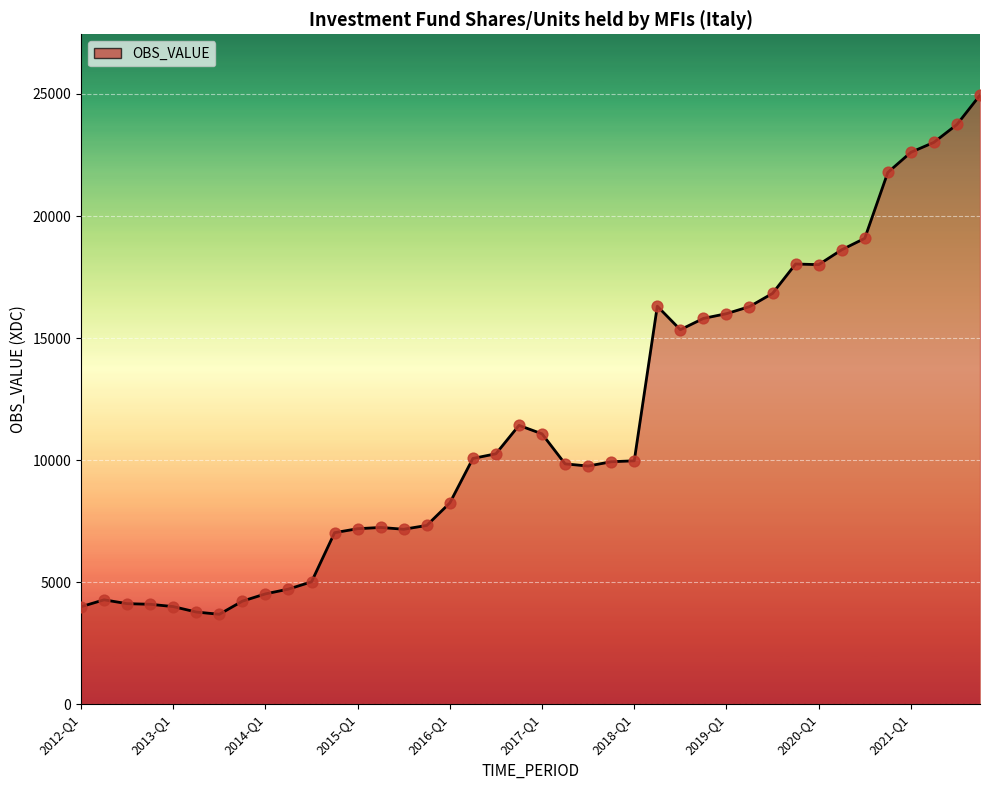

What is the greatest value displayed?

24951